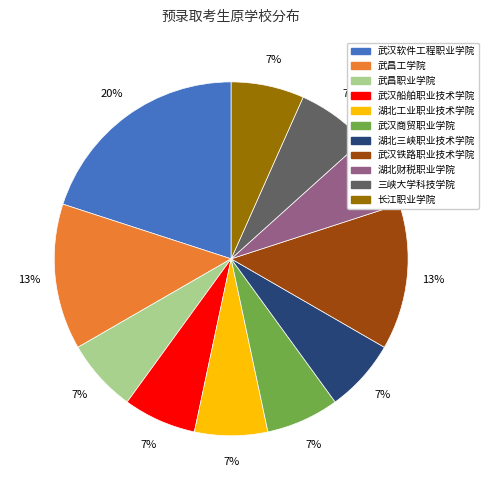

Does 武汉铁路职业技术学院 represent more than half of the total?

No